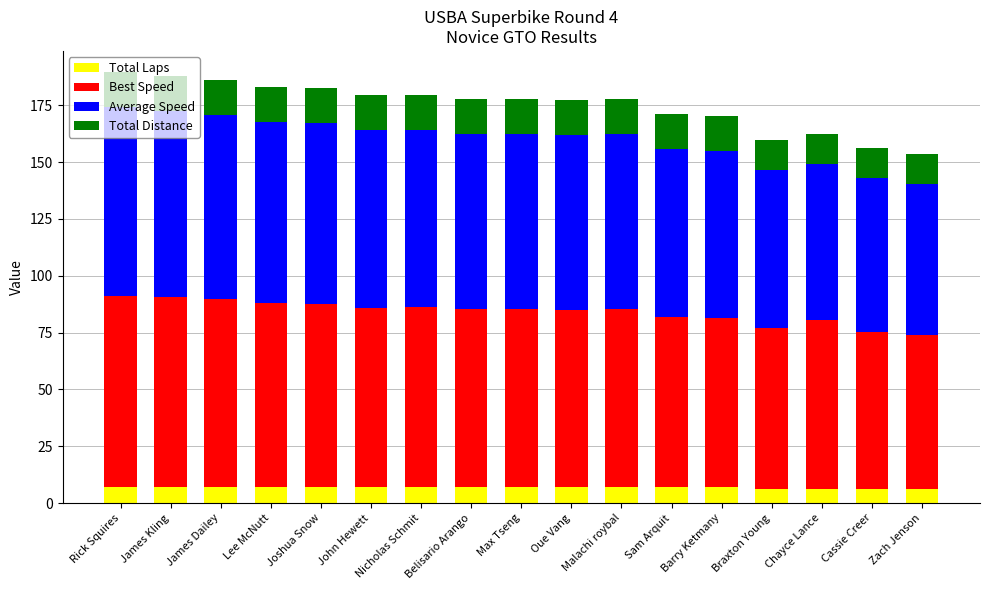

What is the total value across all series at Lee McNutt?

183.1